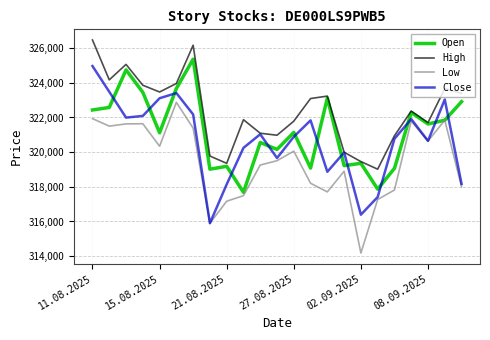

What is the maximum value shown in the chart?

326470